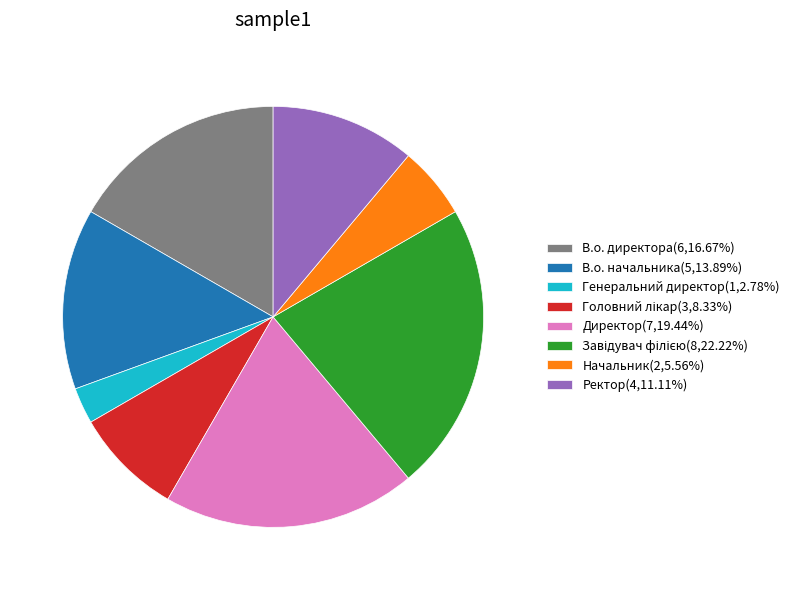

How many slices are in this pie chart?

8